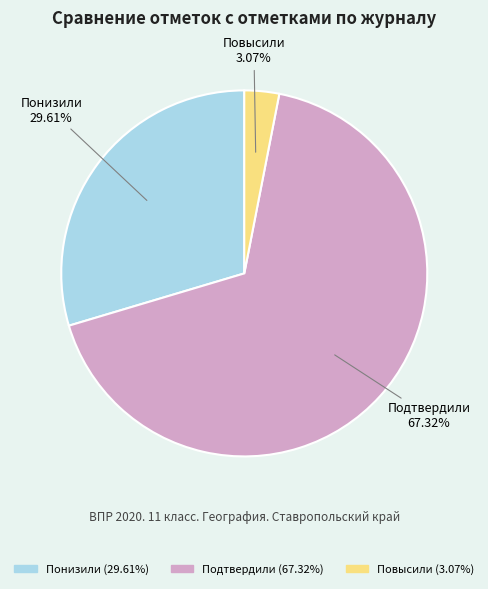

Which category has the biggest portion of the pie?

Подтвердили